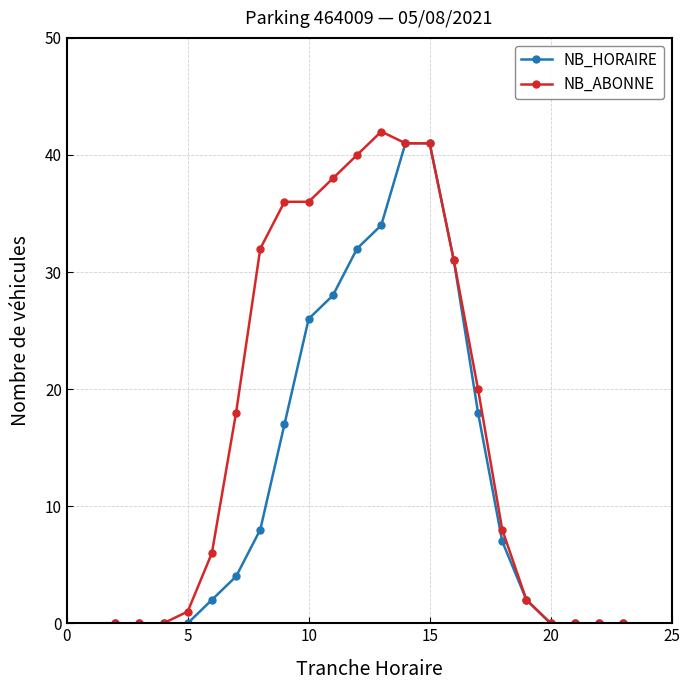

What is the value of the NB_ABONNE point at the 16th from the left?

20